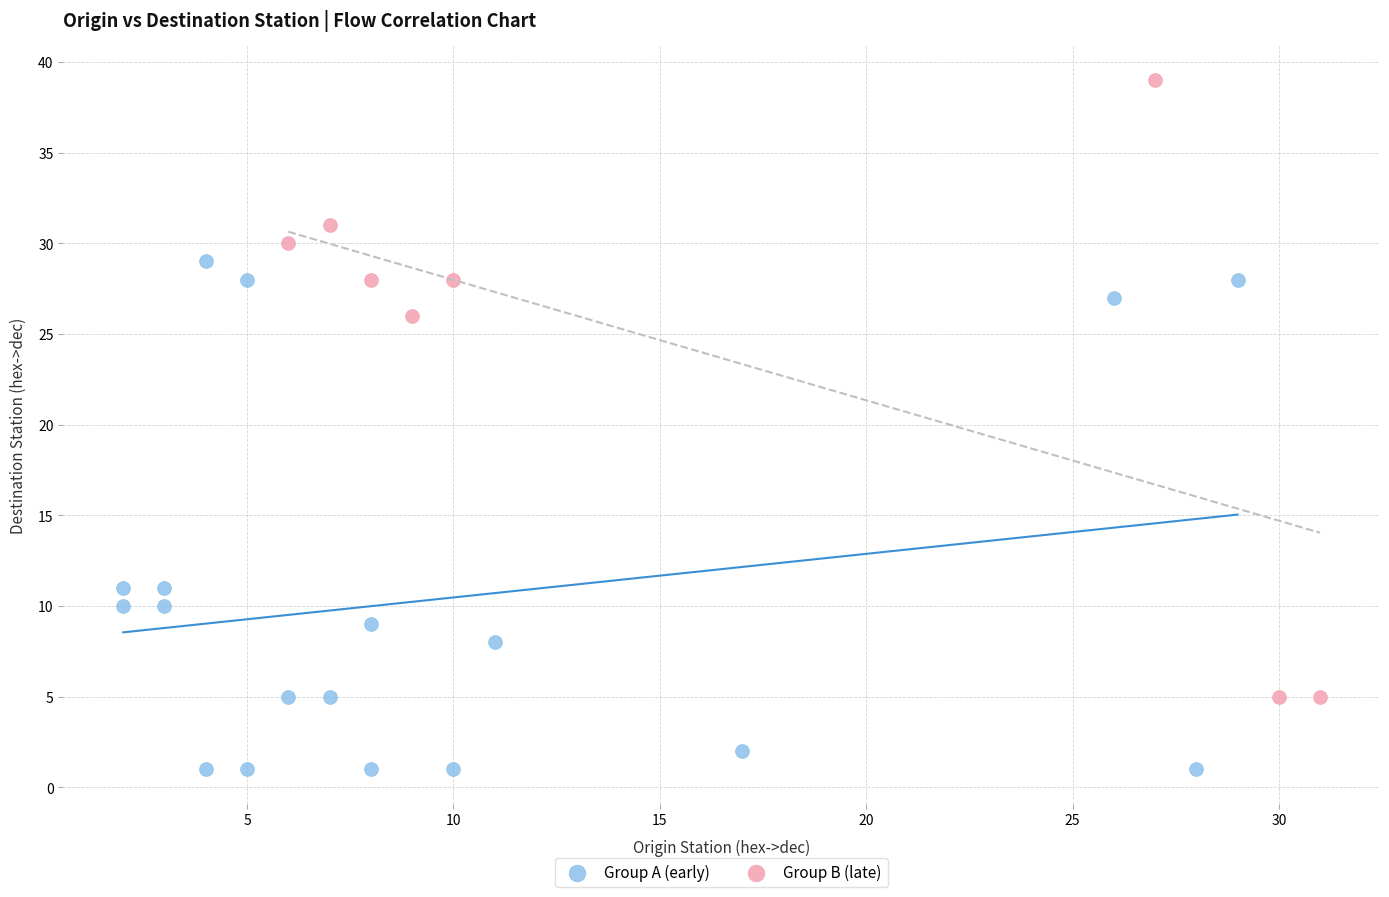

What are all the series names shown in the legend?

Group A (early), Group B (late)